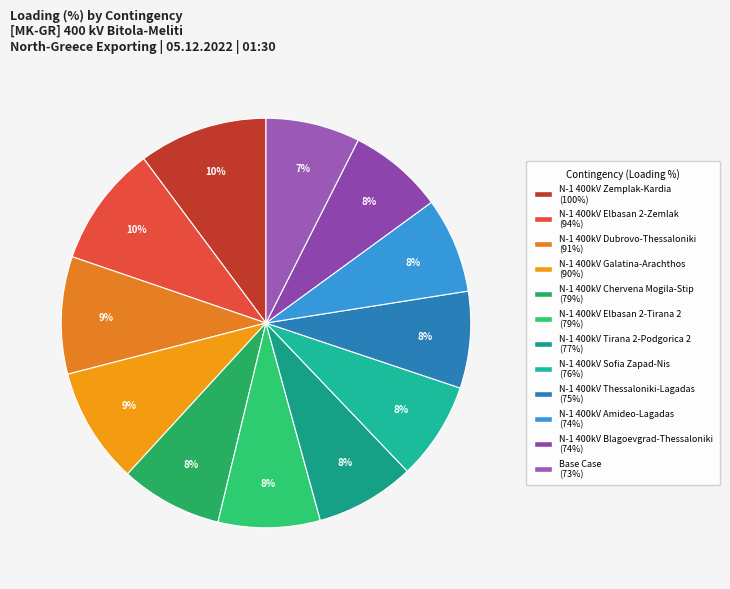

The Base Case slice represents 15% of the pie. True or false?

False